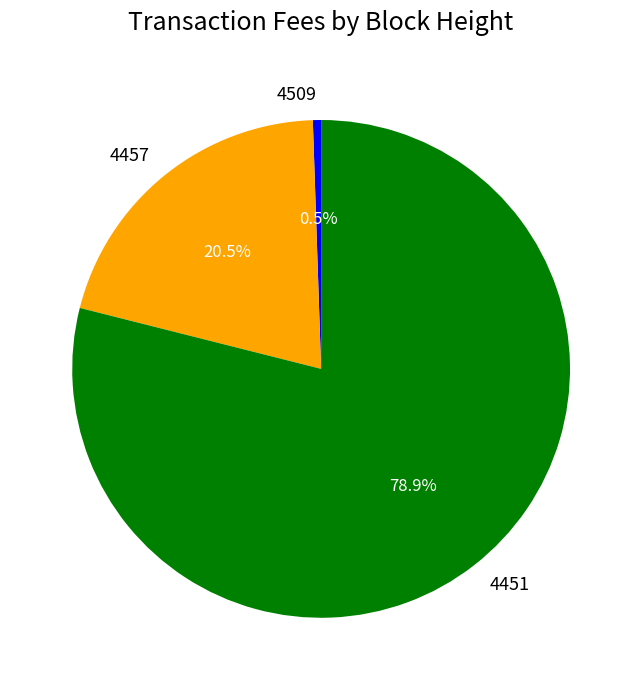

What is the majority slice?

4451